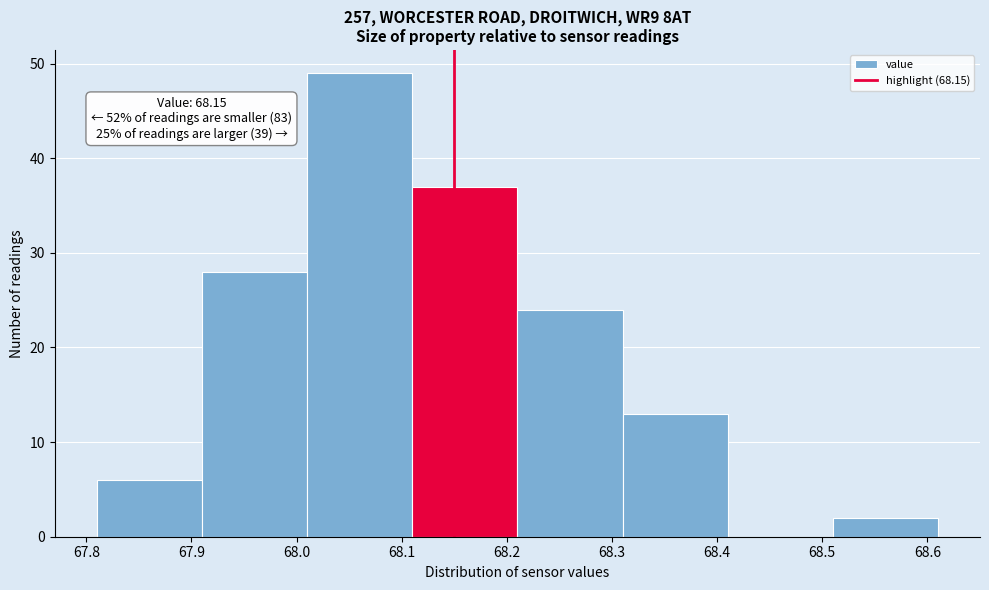

Which range on the x-axis has the tallest bar?

68.01 to 68.11